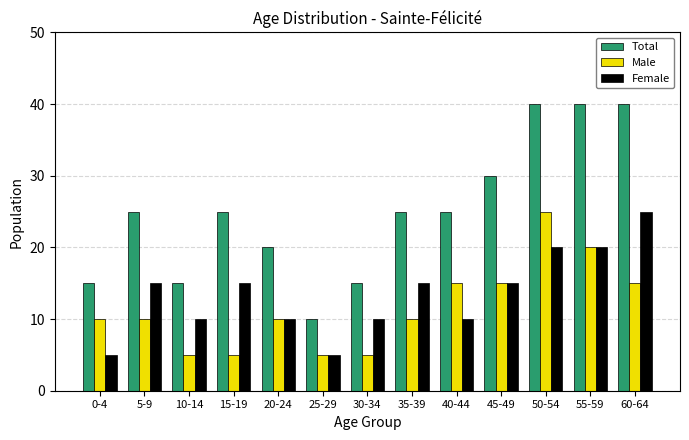

What is the value of the Female bar at the 4th from the left?

15